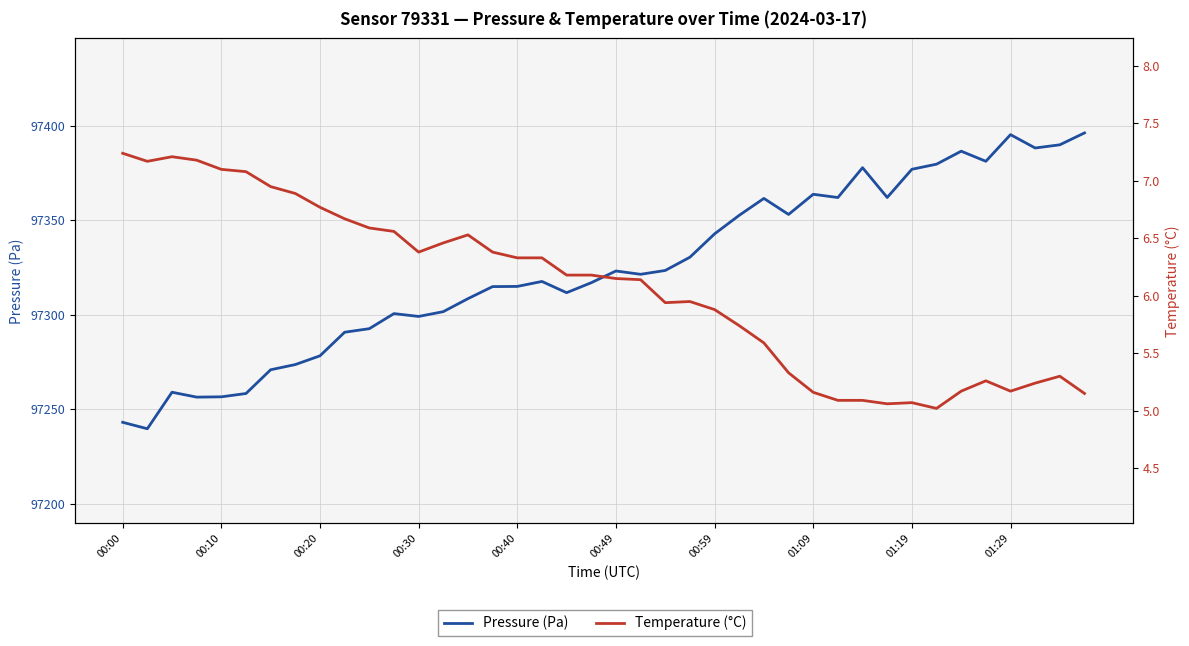

List the series in order of their peak value, lowest first.

Temperature (°C), Pressure (Pa)